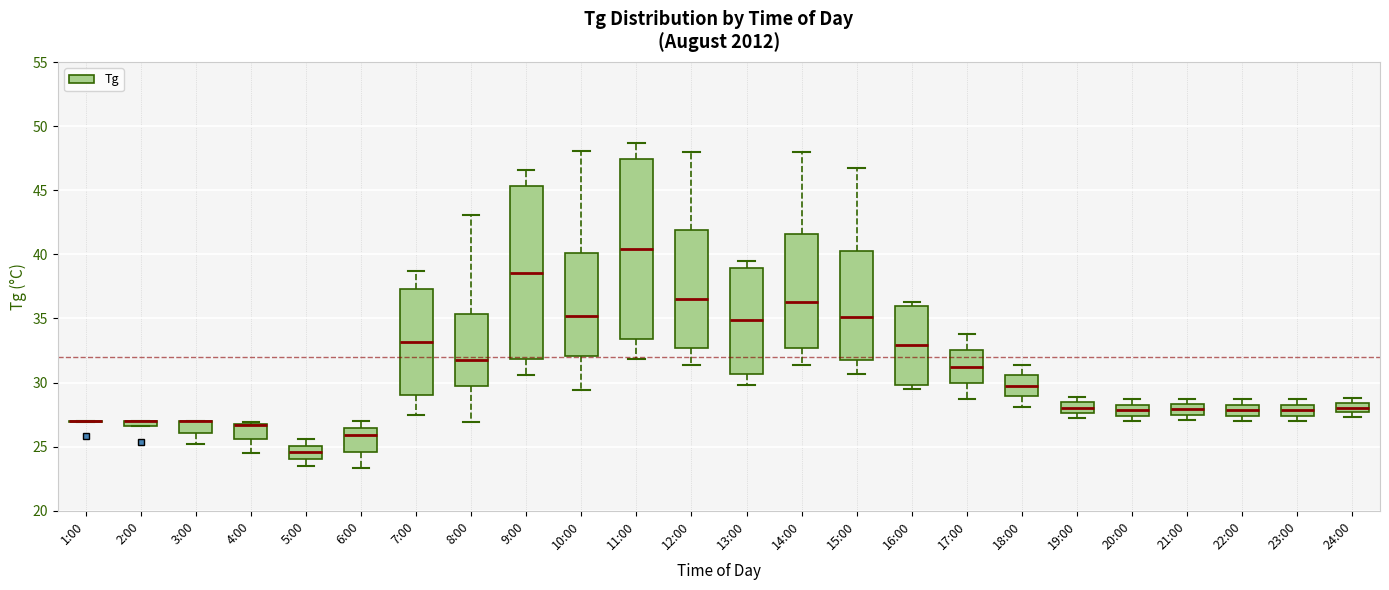

Where is the lower edge of the box for 9:00 on the y-axis? The values are not printed on the chart, so give them approximately, as read against the axis.

32.0